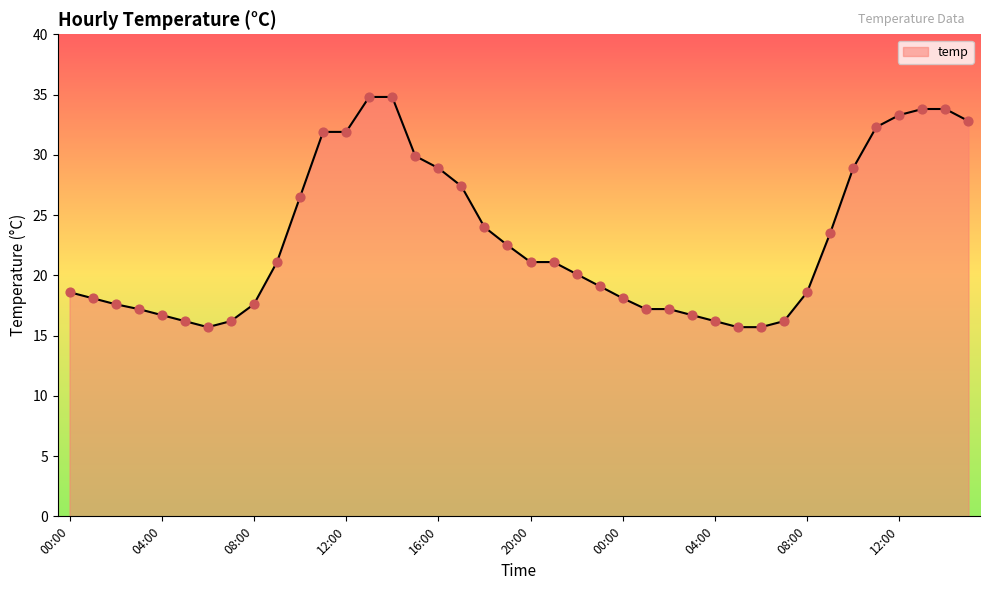

What is the maximum value shown in the chart?

34.8